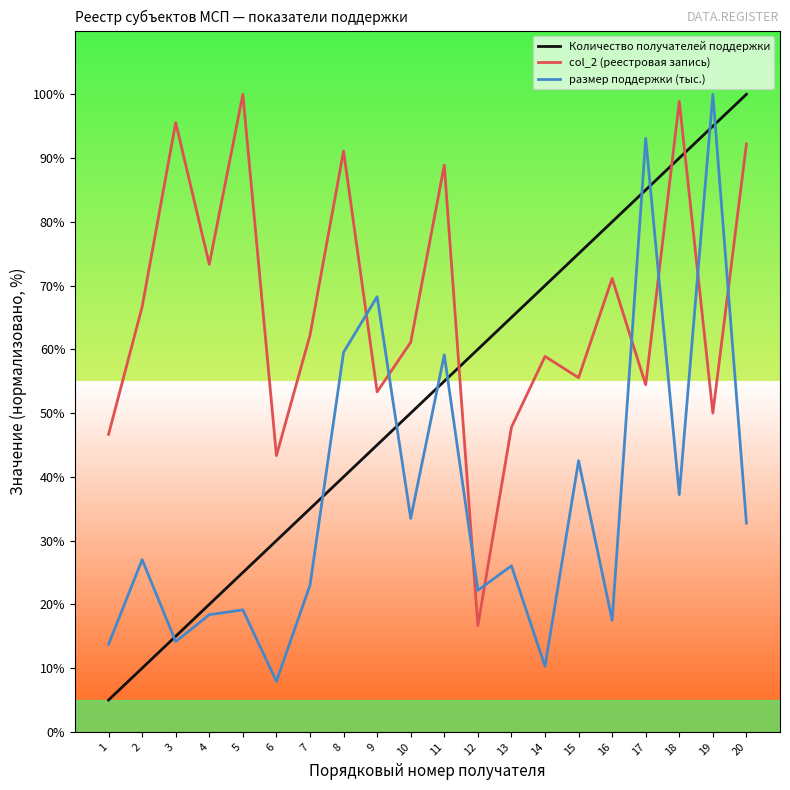

List the series in order of their overall mean, highest first.

col_2 (реестровая запись), Количество получателей поддержки, размер поддержки (тыс.)